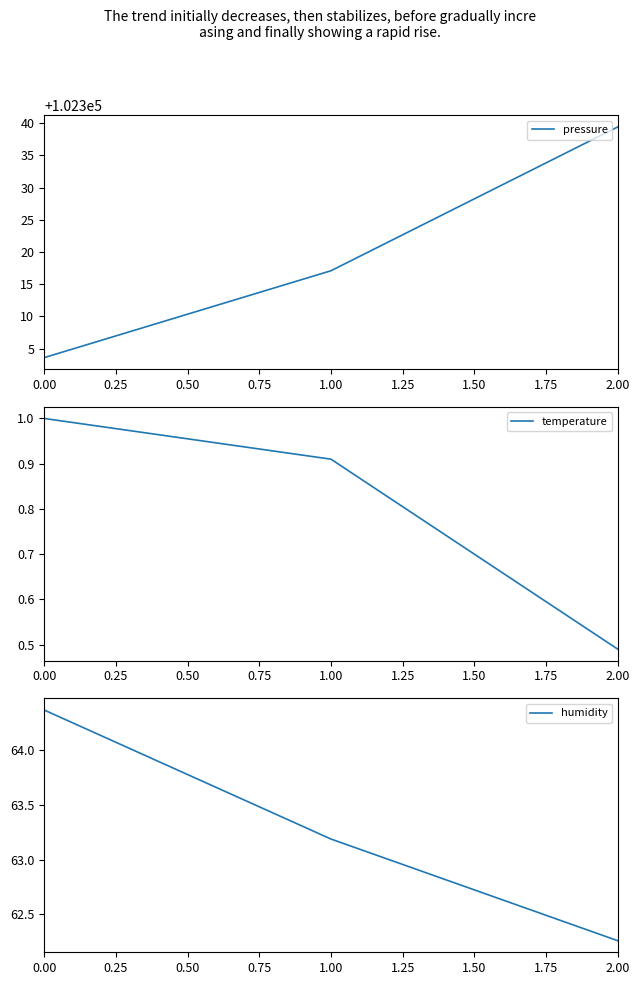

Rank the categories by pressure value from highest to lowest.

2.00, 1.00, 0.00